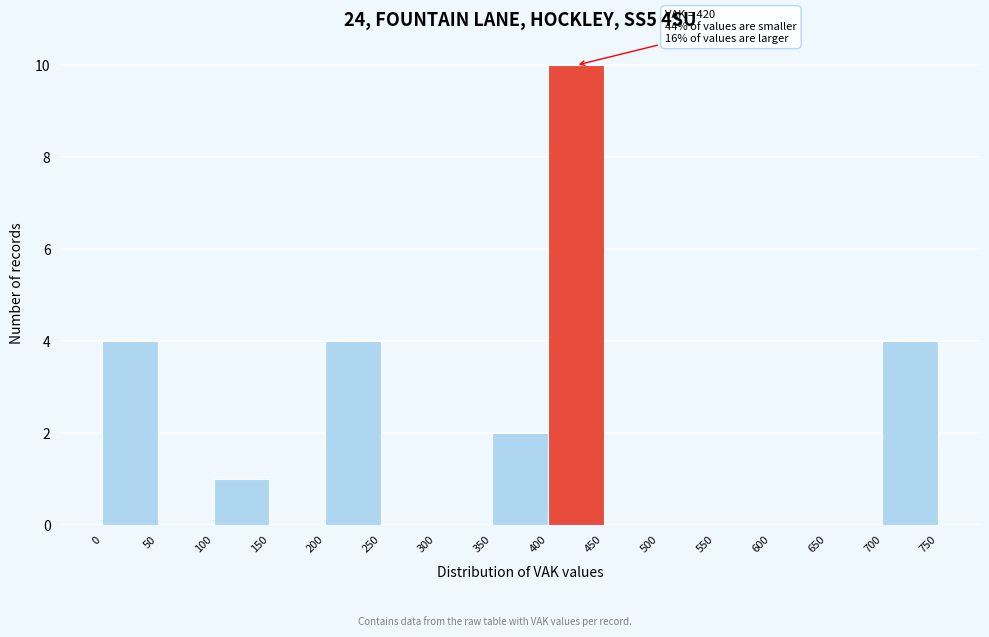

Over which range of the x-axis is the bar tallest?

400 to 450